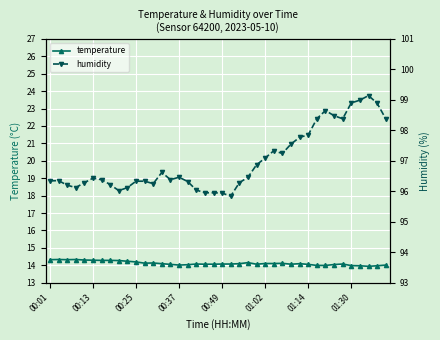

How many interior local valleys does the temperature series have?

6